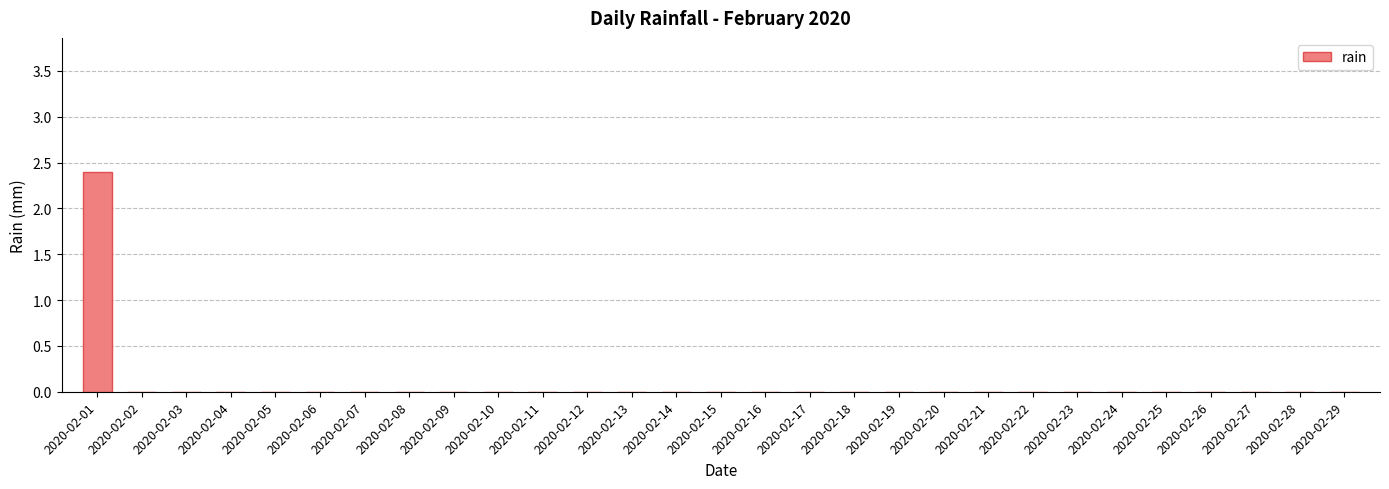

How many series are shown in this chart?

1